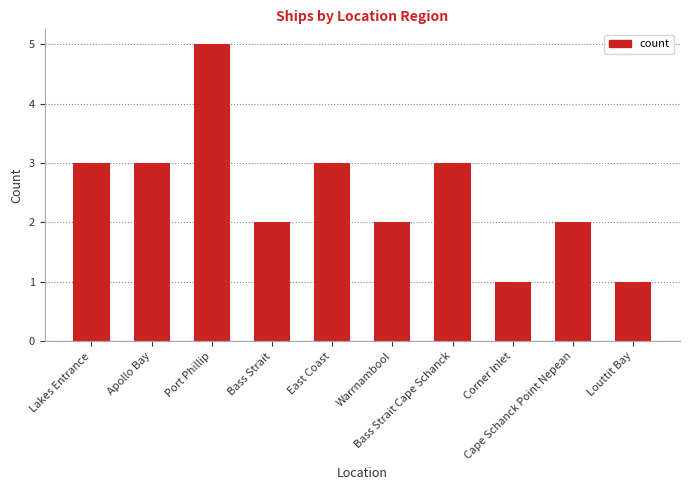

What is the approximate value at Cape Schanck Point Nepean?

2